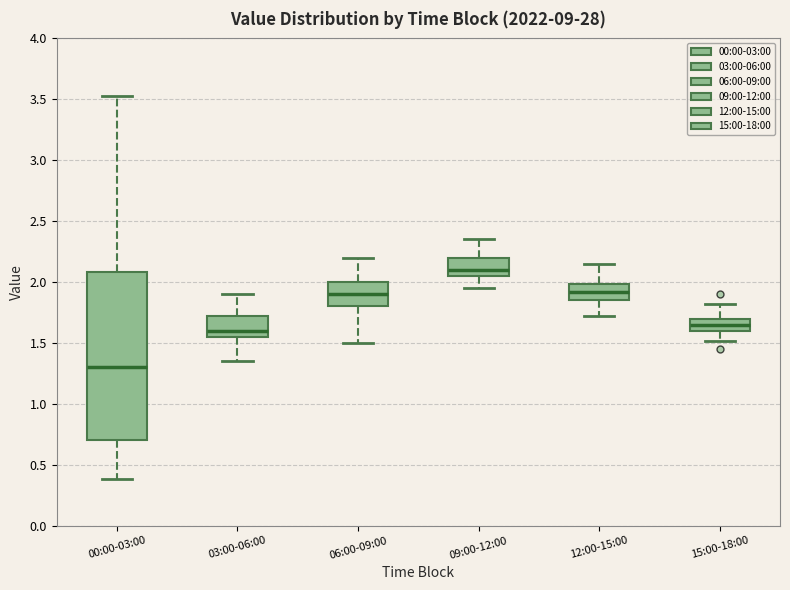

Where does the upper whisker of the box for 03:00-06:00 end on the y-axis? The values are not printed on the chart, so give them approximately, as read against the axis.

1.90